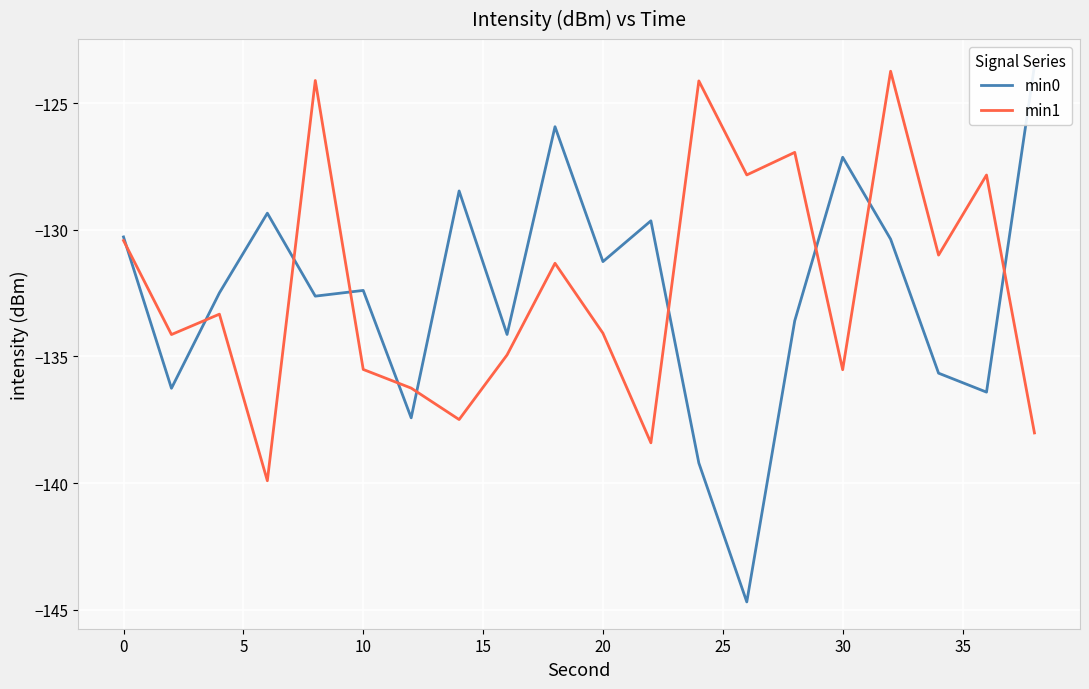

What is the minimum value for min1?

-139.9